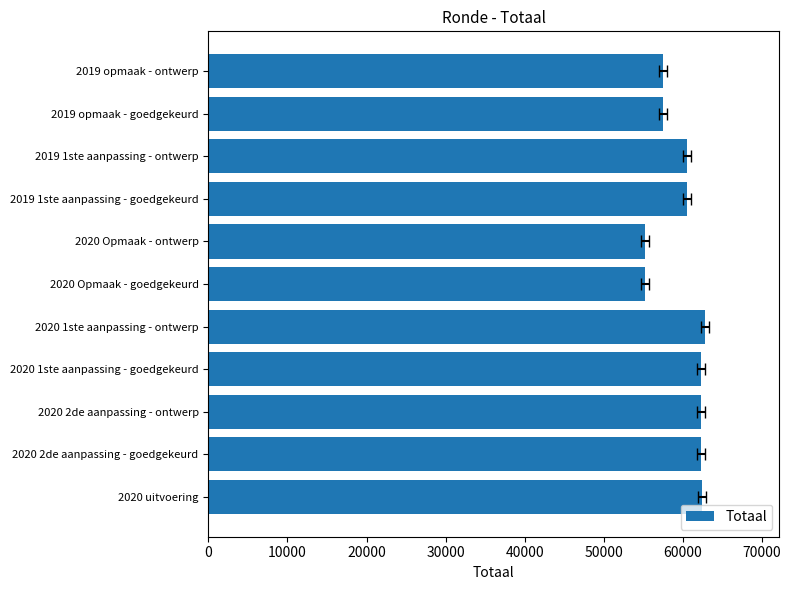

What is the difference between the second highest and second lowest values?

7232